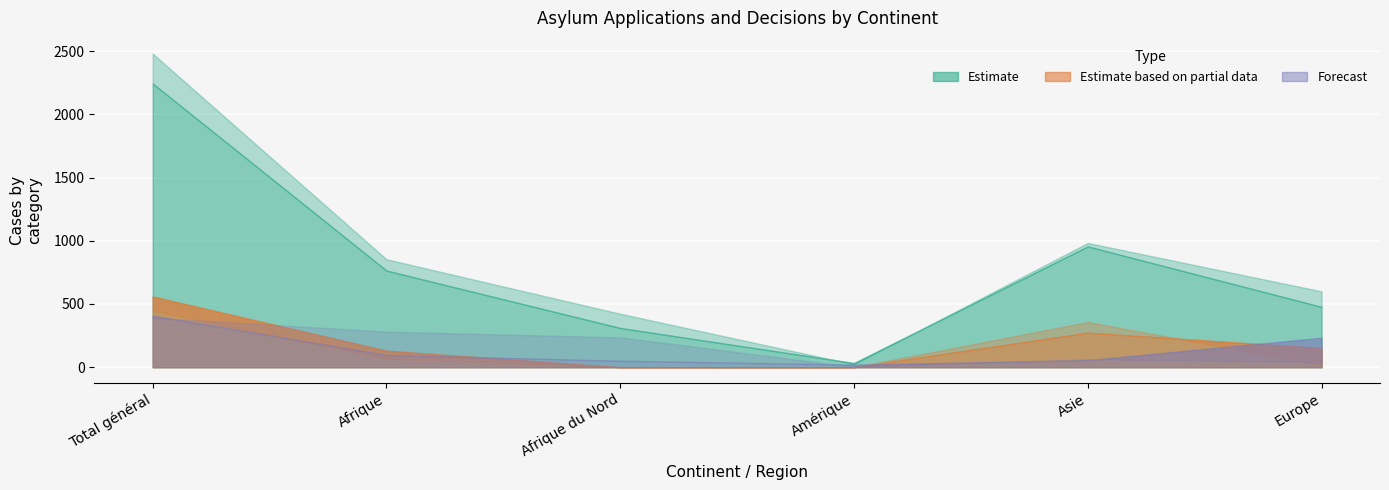

True or false: Rejets sans AP and Total des cas réglés intersect in this chart.

False